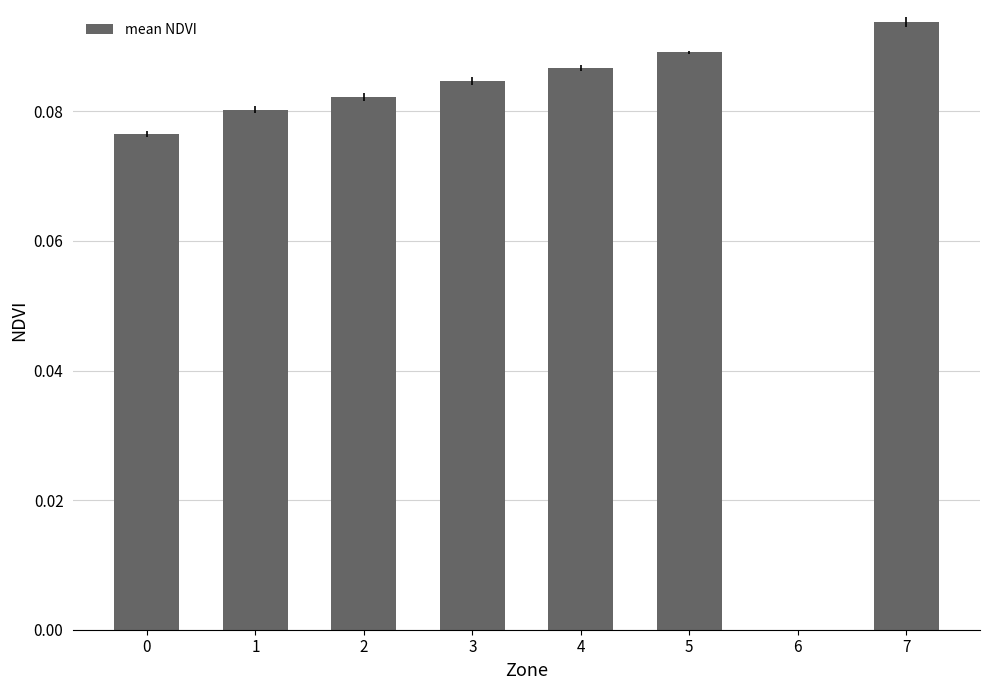

What is the sum of all values?

0.6